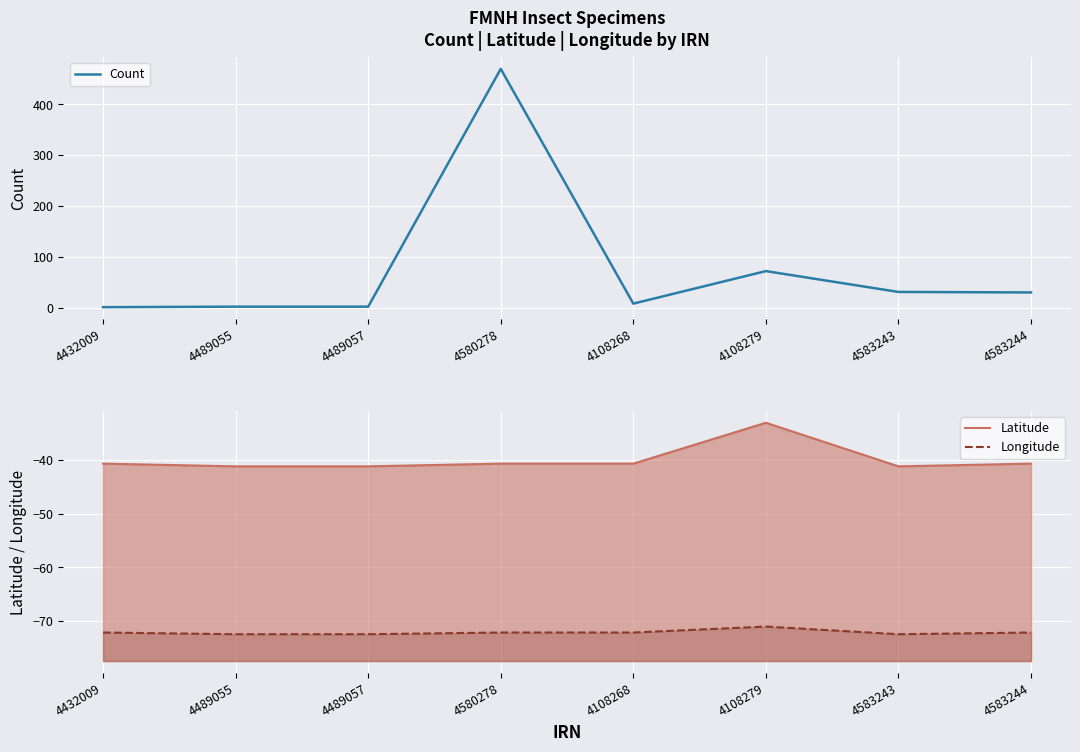

At which category is the sum across all series the highest?

4580278